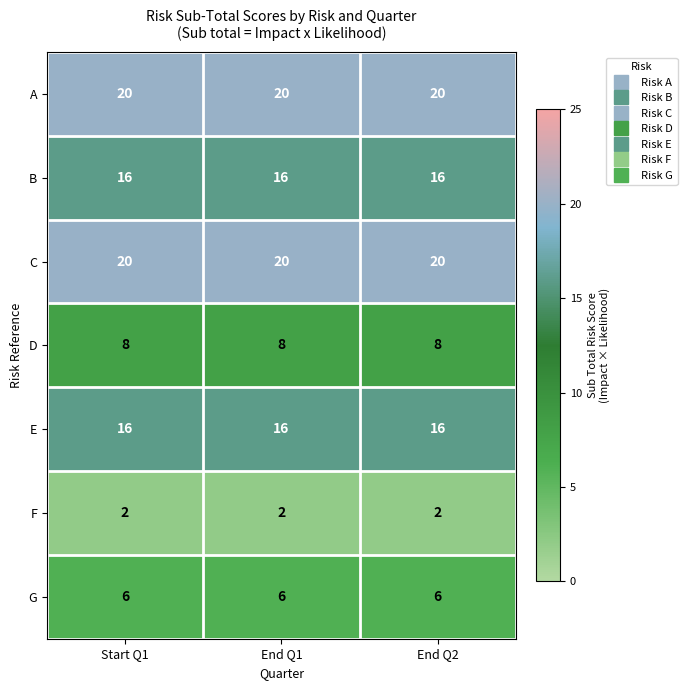

What is the minimum value for E?

16